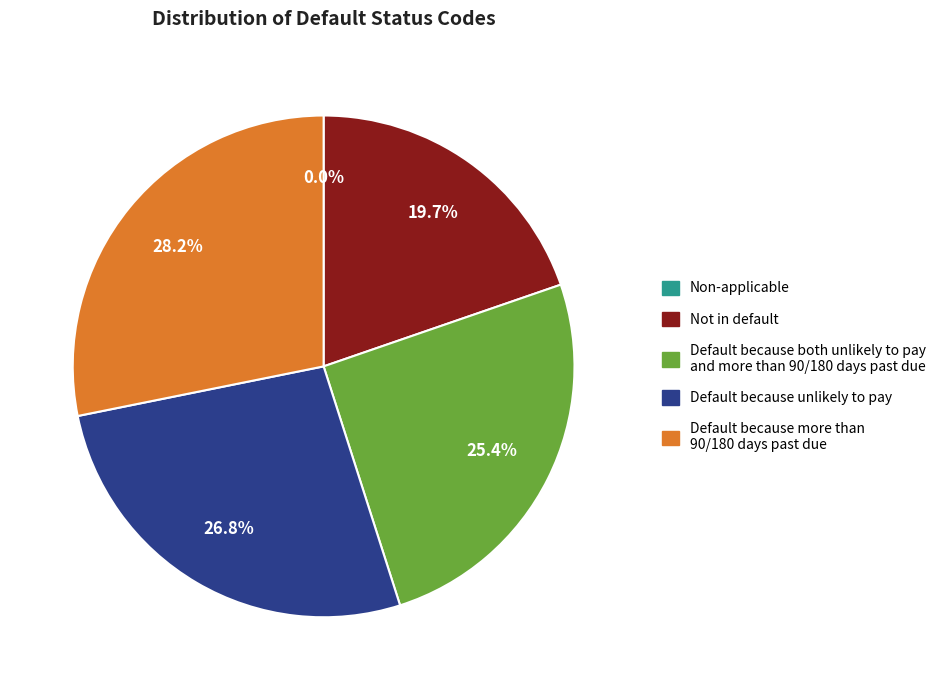

What percentage do Default because unlikely to pay and Default because both unlikely to pay and more than 90/180 days past due together represent?

52.1%